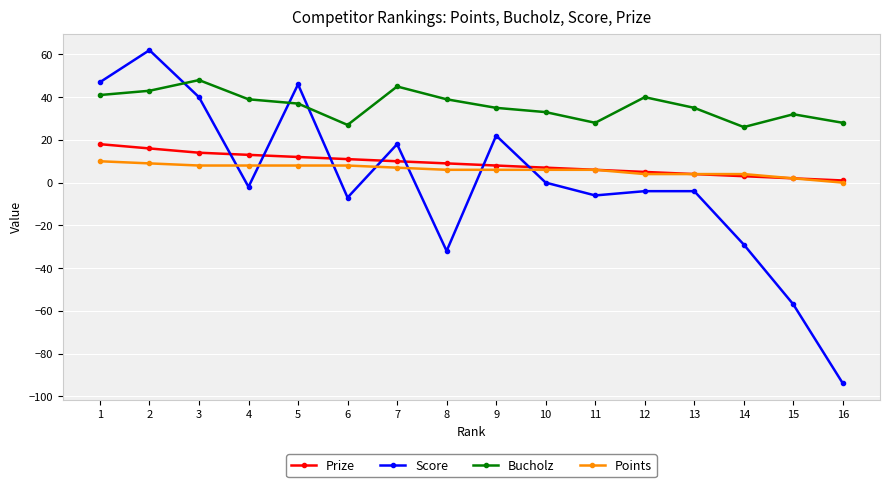

Between 10 and 12, which series saw the biggest shift?

Bucholz